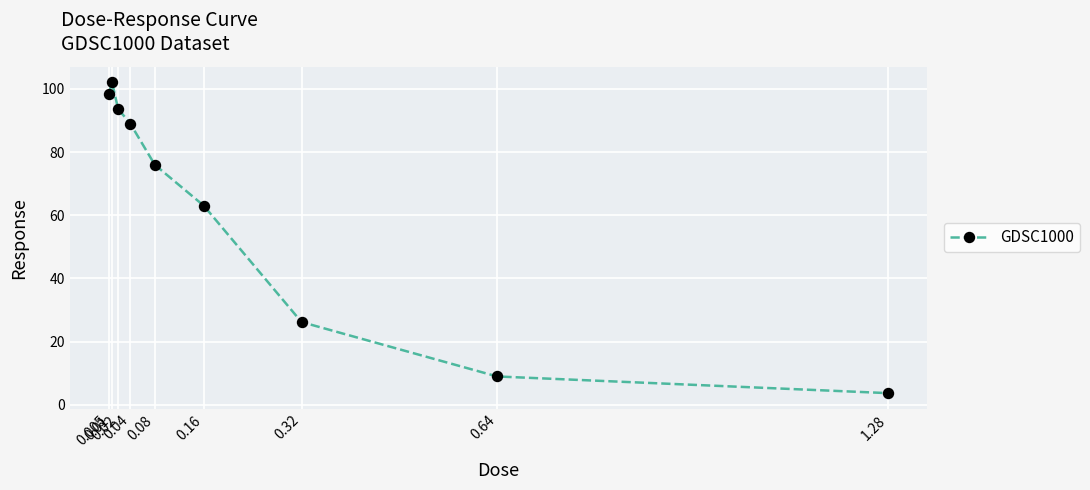

Reading left to right, list all the values displayed in this chart.

0.005=98.5	0.01=102.0	0.02=93.6	0.04=89.0	0.08=76.0	0.16=63.0	0.32=26.2	0.64=9.0	1.28=3.7